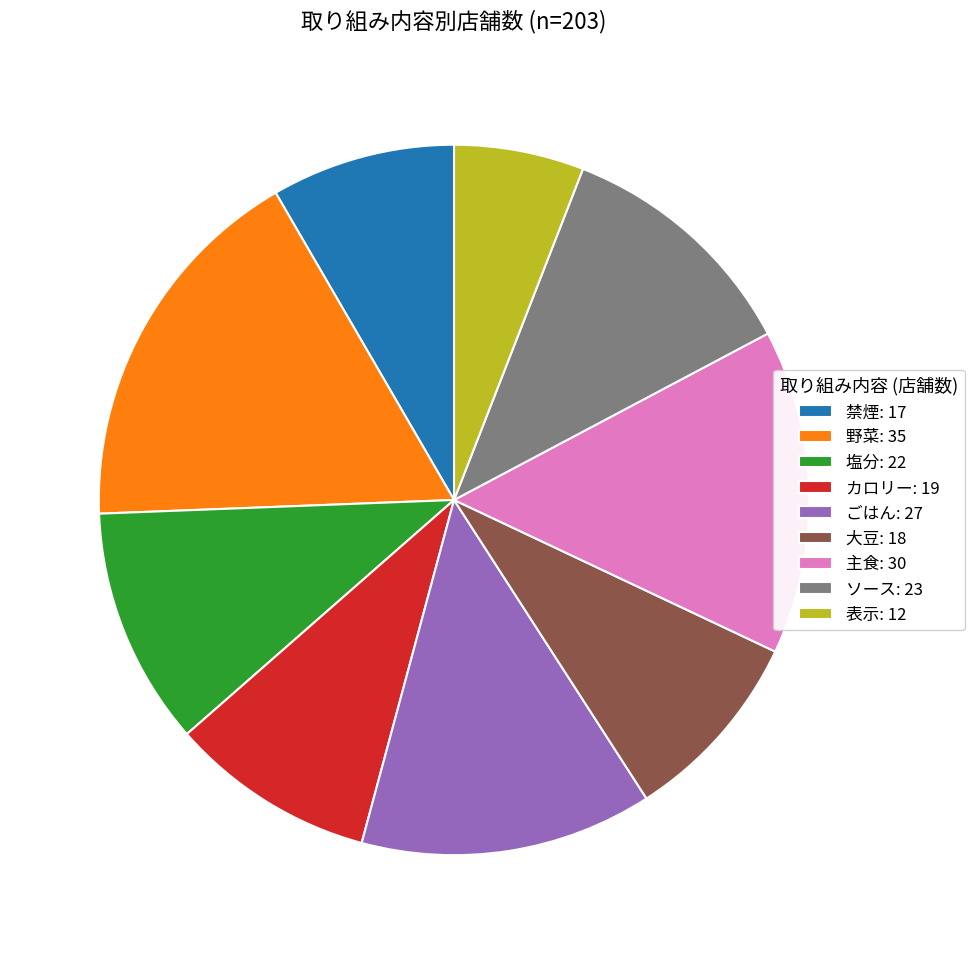

The 大豆: 18 slice represents 9% of the pie. True or false?

True